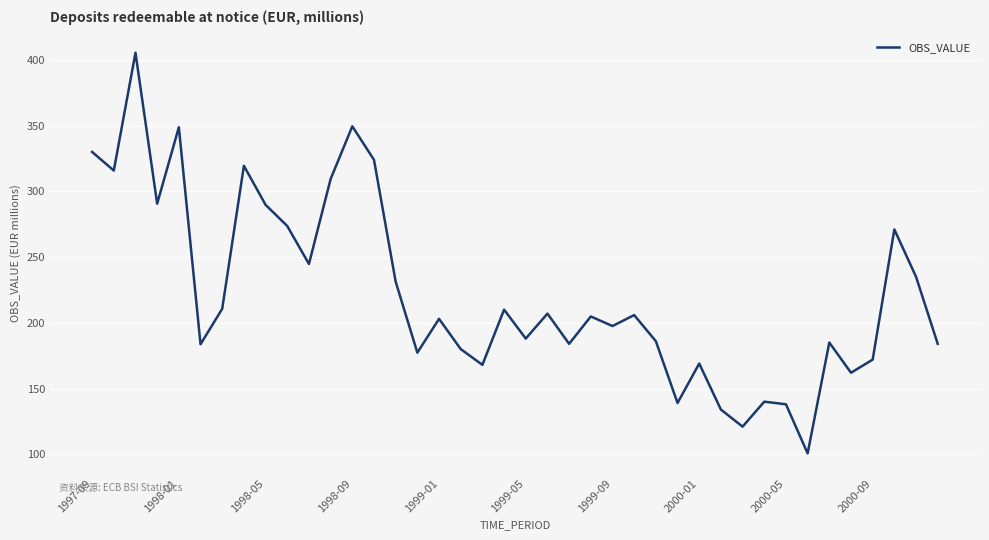

What is the greatest value displayed?

405.4